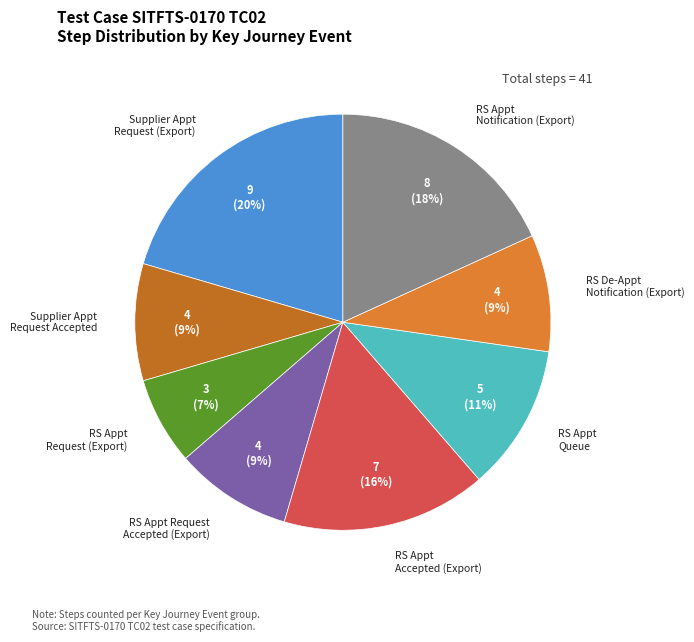

How many segments does this pie chart have?

8